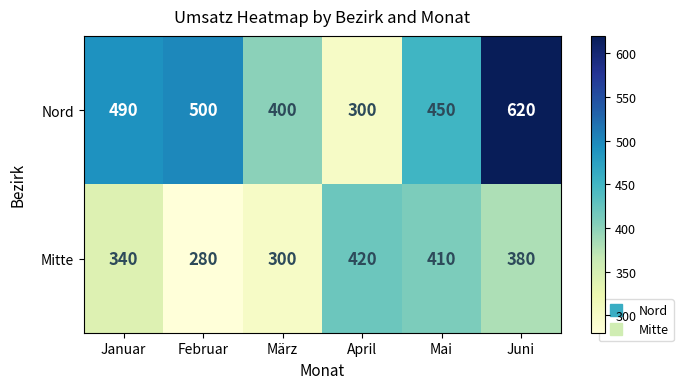

How many categories are shown in the chart?

6